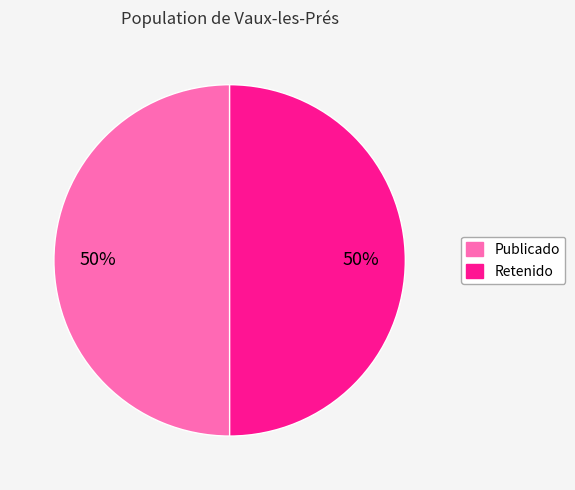

To the nearest percent, what is the average slice percentage?

50%